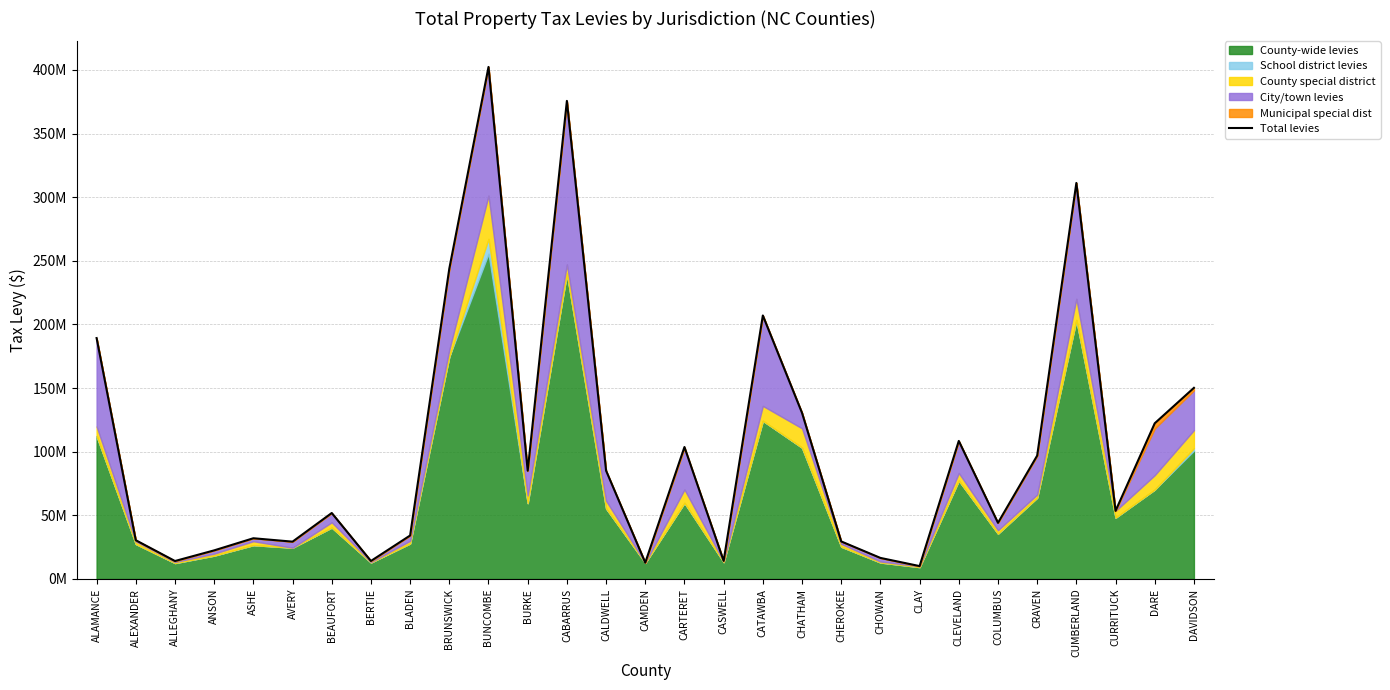

Rank the categories by value from lowest to highest.

CLAY, CAMDEN, ALLEGHANY, BERTIE, CASWELL, CHOWAN, ANSON, AVERY, CHEROKEE, ALEXANDER, ASHE, BLADEN, COLUMBUS, BEAUFORT, CURRITUCK, BURKE, CALDWELL, CRAVEN, CARTERET, CLEVELAND, DARE, CHATHAM, DAVIDSON, ALAMANCE, CATAWBA, BRUNSWICK, CUMBERLAND, CABARRUS, BUNCOMBE